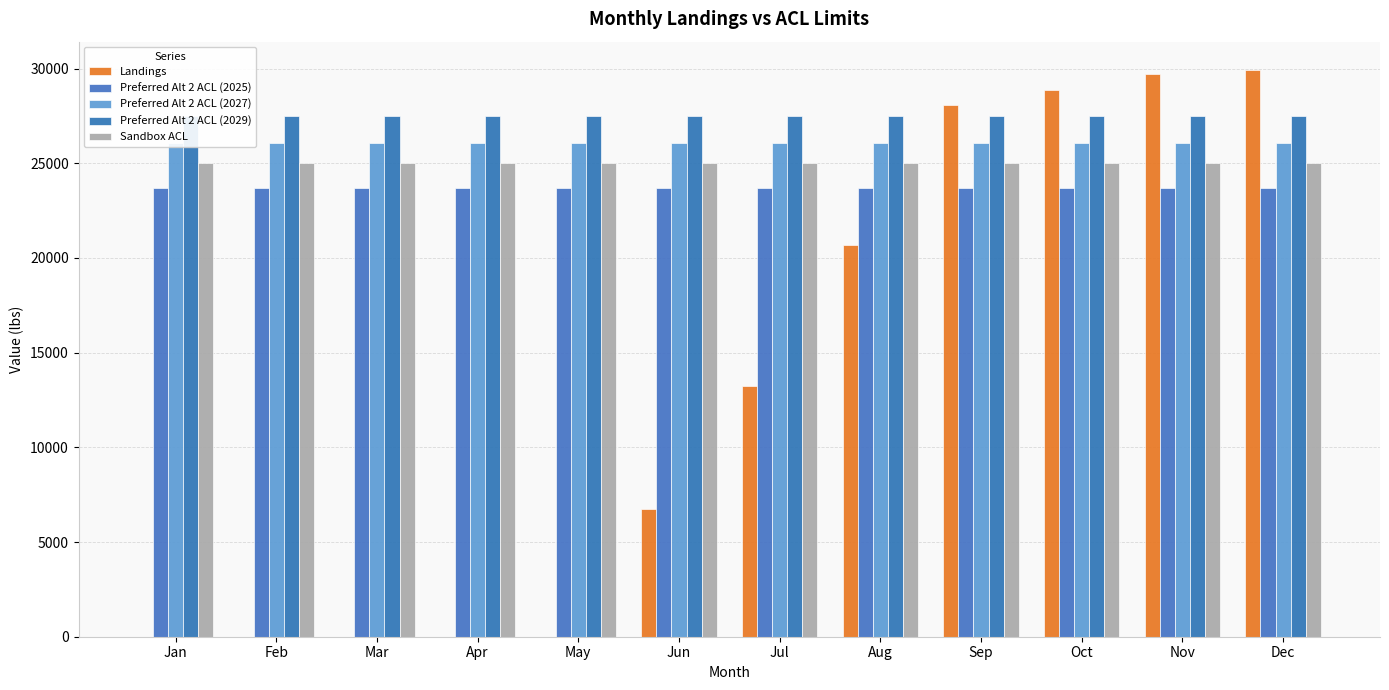

How many bars are there in total?

60